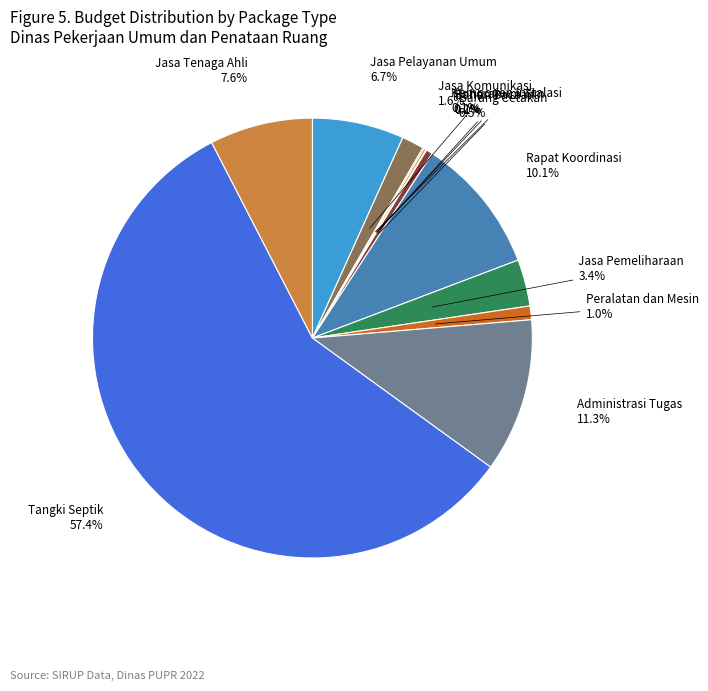

Is there a majority slice in this chart?

Yes